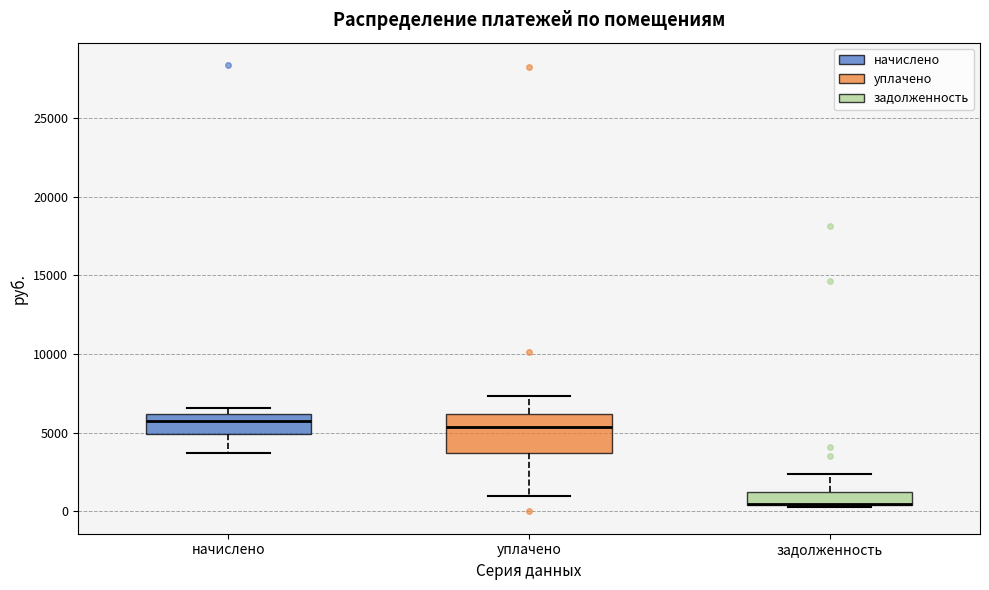

Where does the lower whisker of the box for начислено end on the y-axis? The values are not printed on the chart, so give them approximately, as read against the axis.

3500